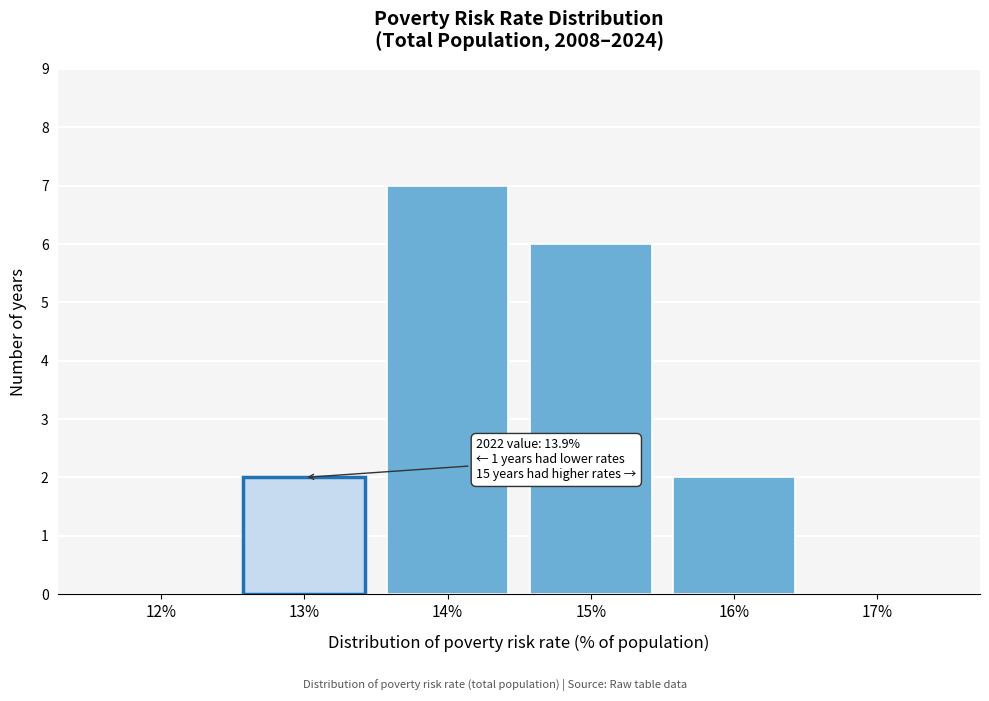

Reading left to right, transcribe all the data shown in this chart.

12%=0	13%=2	14%=7	15%=6	16%=2	17%=0